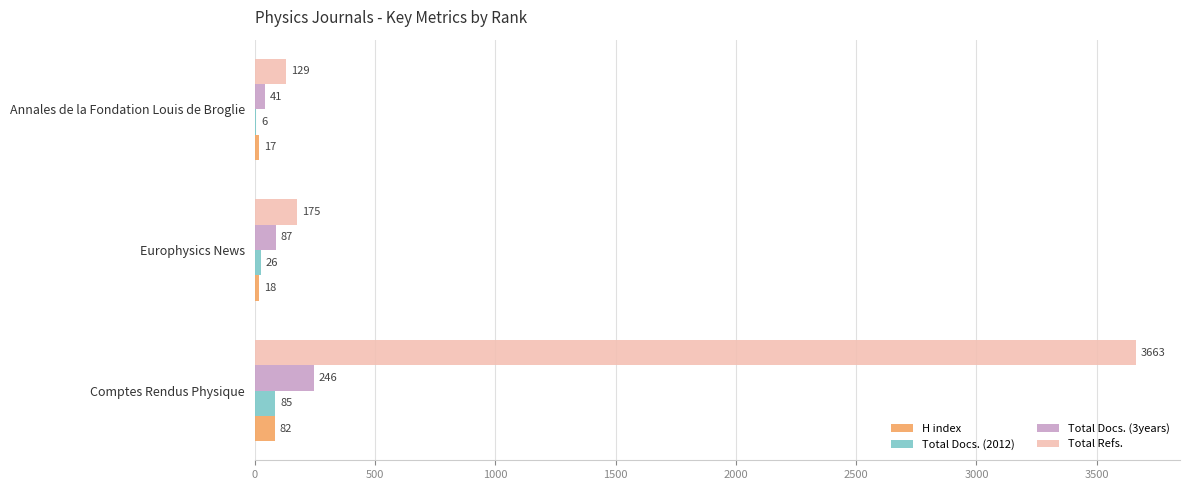

The value of Total Refs. at Europhysics News is 175. True or false?

True